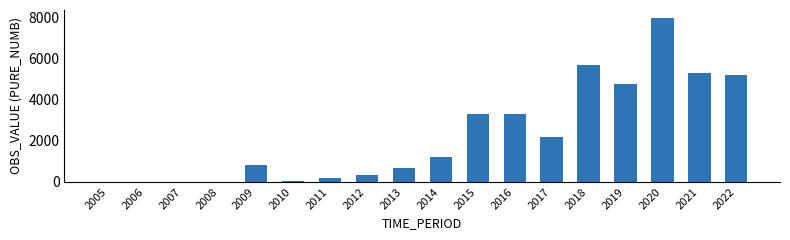

Where is the data nearest to the value 3975?

2016